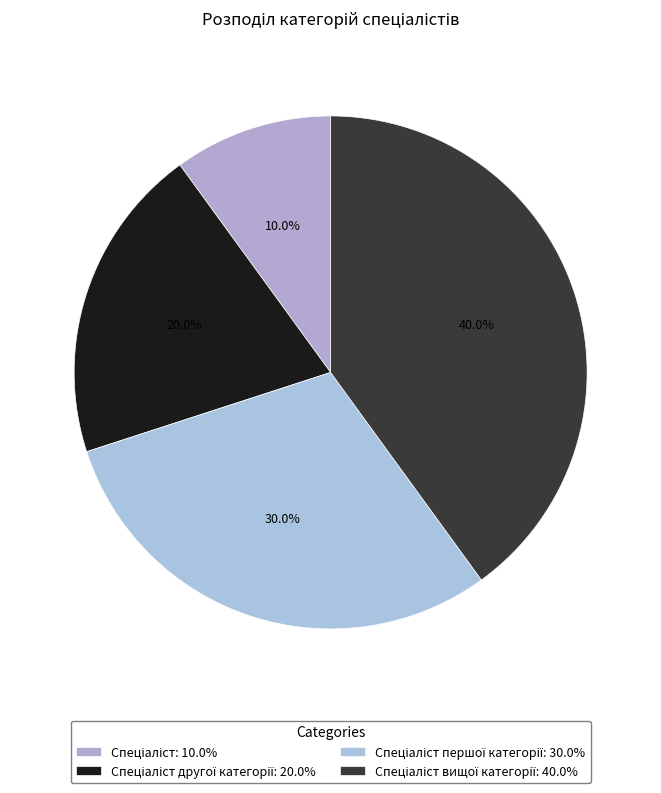

Rank the categories by value from lowest to highest.

Спеціаліст, Спеціаліст другої категорії, Спеціаліст першої категорії, Спеціаліст вищої категорії